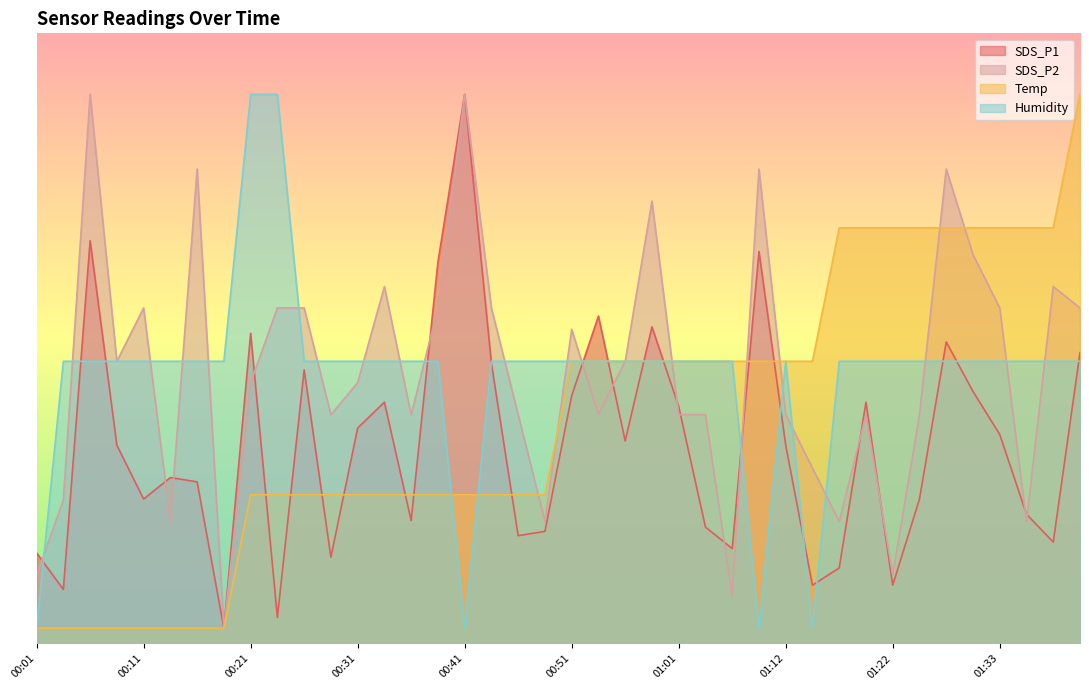

What is the minimum value for SDS_P2?

0.1